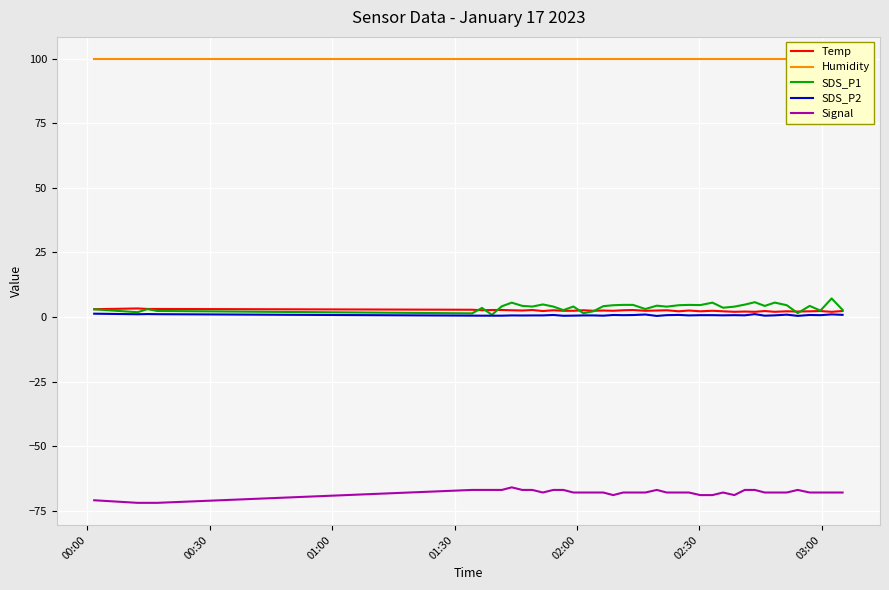

What is the difference between the second highest and minimum values in the Signal series?

5.0